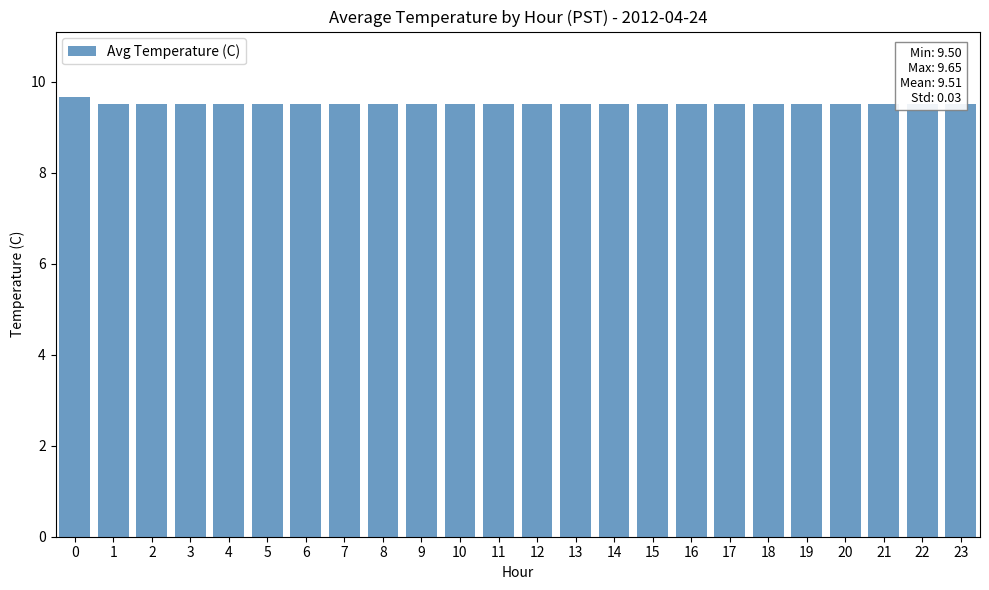

The value at 16 is 9.5. True or false?

True